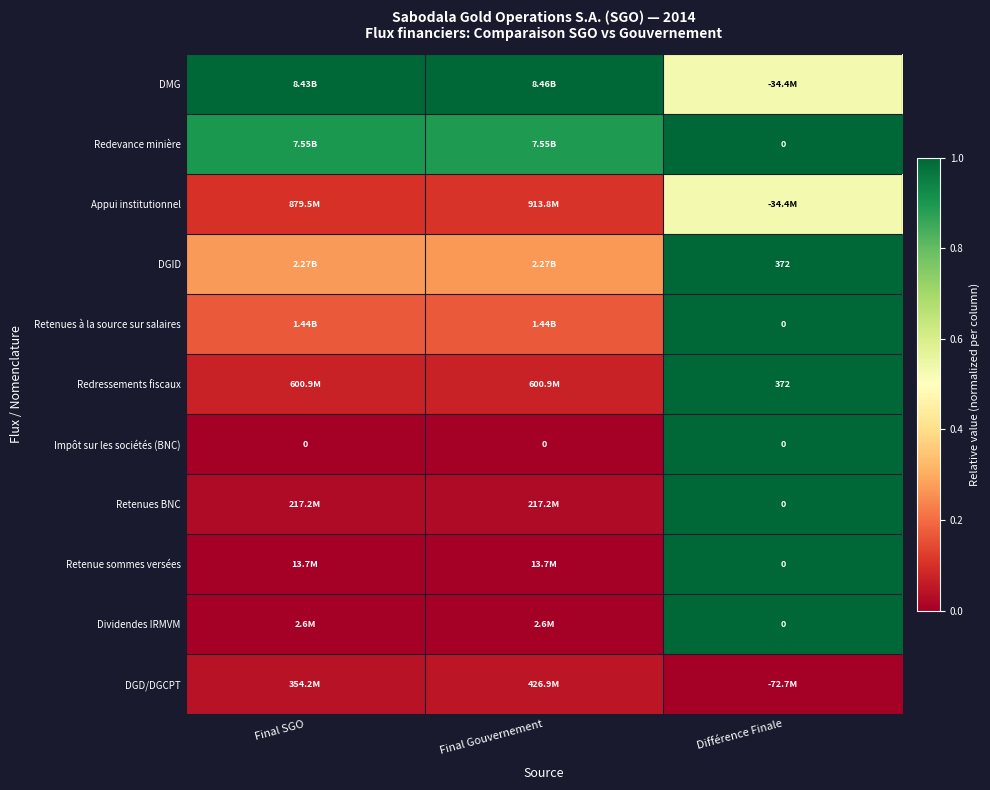

Is it true that Retenue sommes versées equals 0.5 at Différence Finale?

False